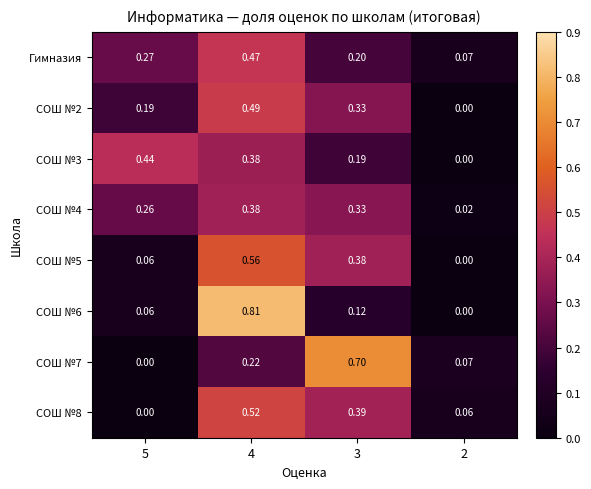

Is the value of СОШ №6 at 5 greater than the value of СОШ №4 at 2?

Yes